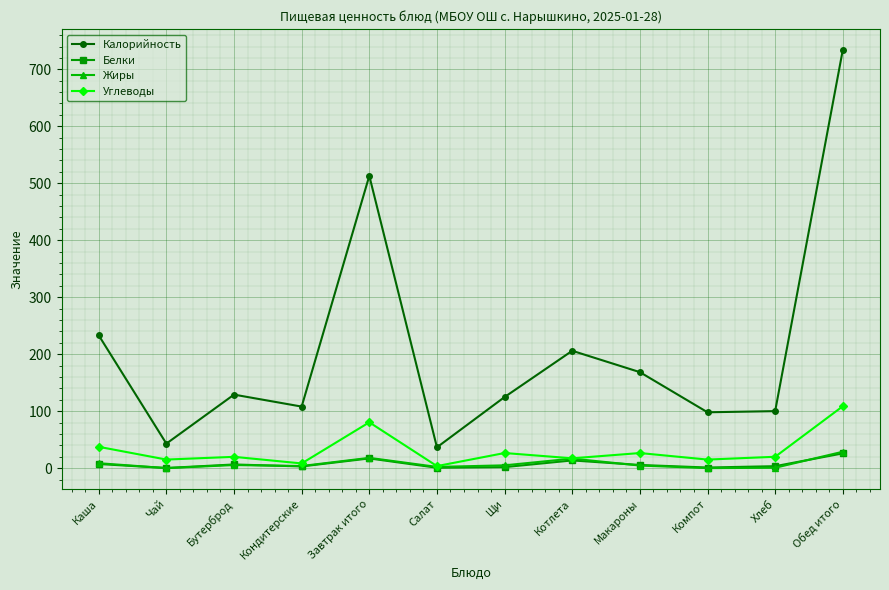

True or false: Жиры has more than 0 interior local peaks.

True